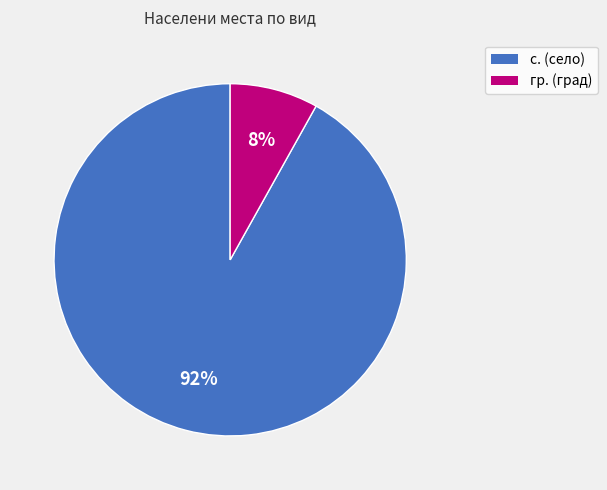

Combined, do с. and гр. account for over 50%?

Yes